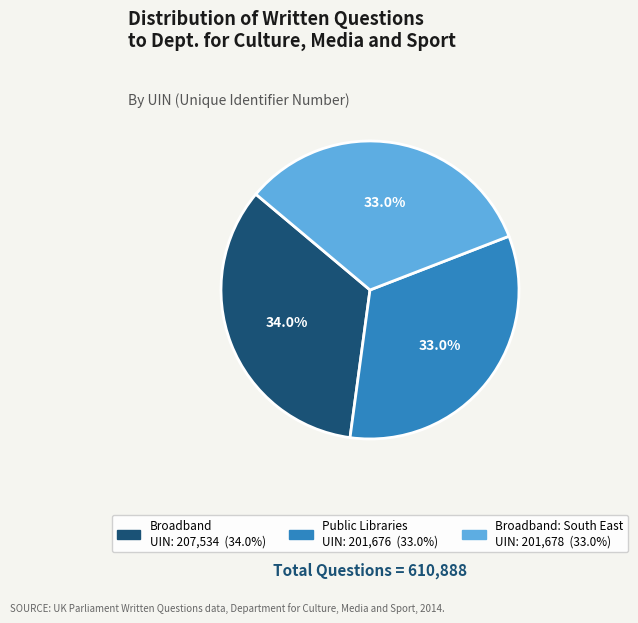

Is there a majority slice in this chart?

No